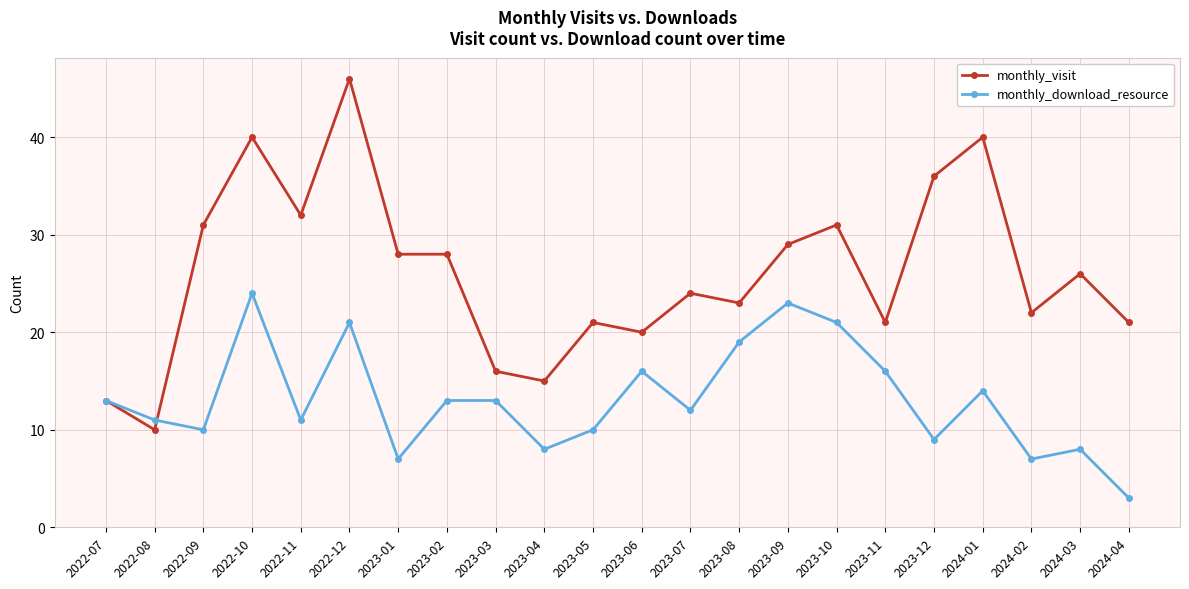

How many data points does each series have?

22